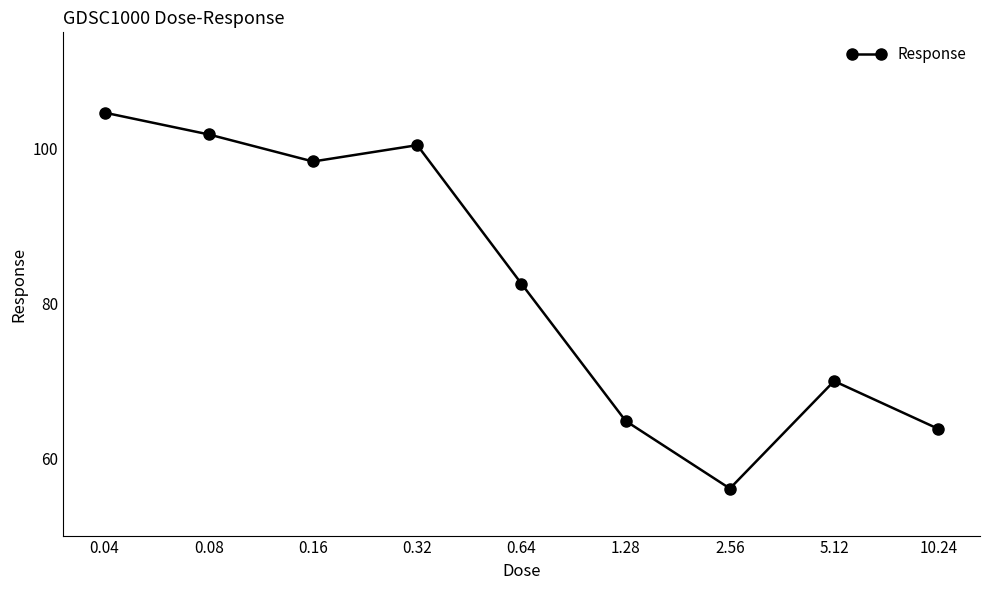

At which category does the chart reach its minimum across all series?

2.56